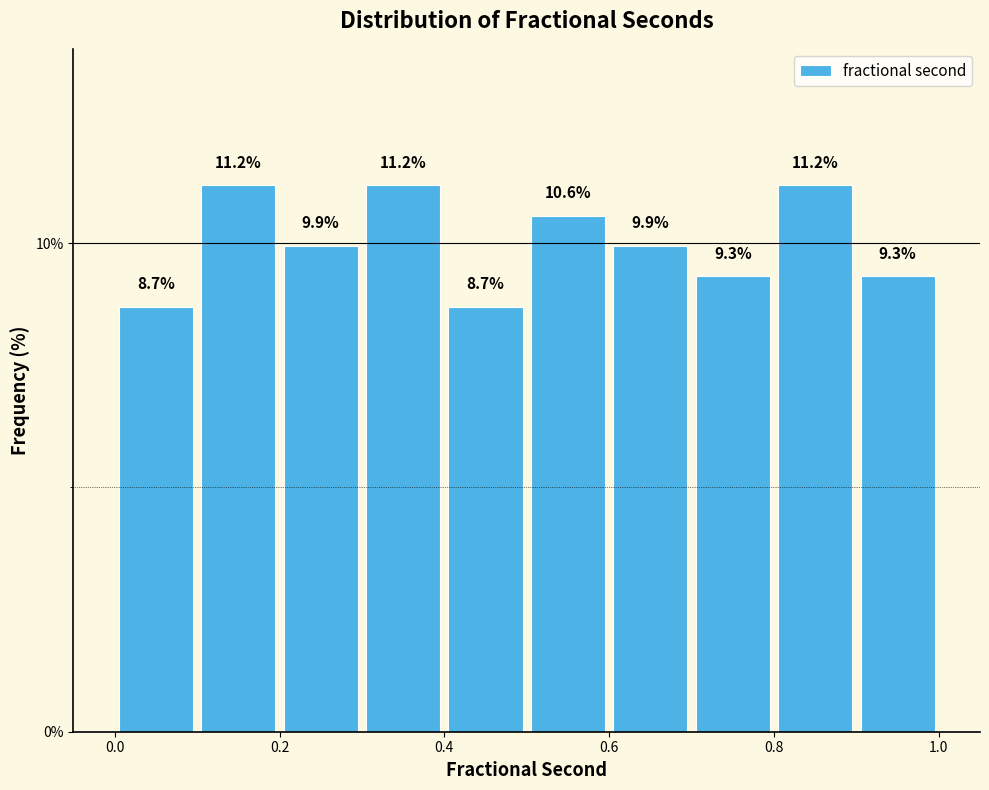

How tall is the bar that spans 0.7 to 0.8 on the x-axis?

9.3